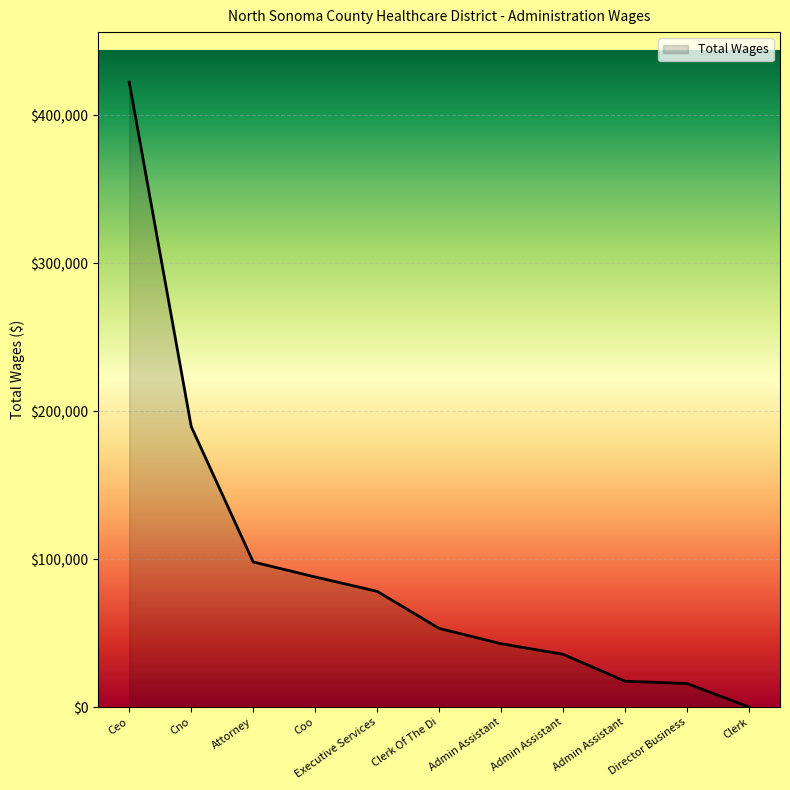

How many lines are shown in the chart?

1